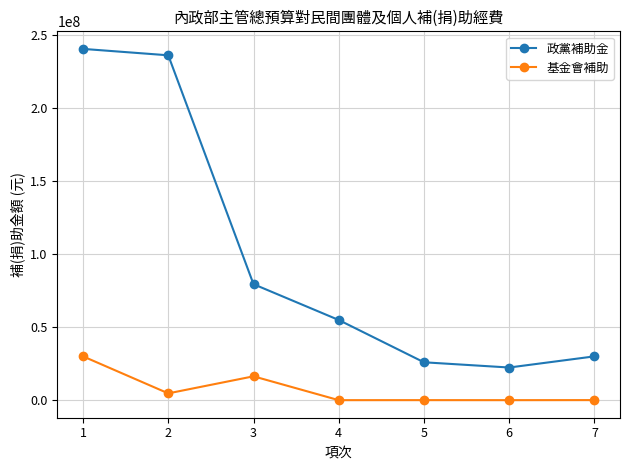

Is the value of 基金會補助 at 2 greater than the value of 政黨補助金 at 6?

No